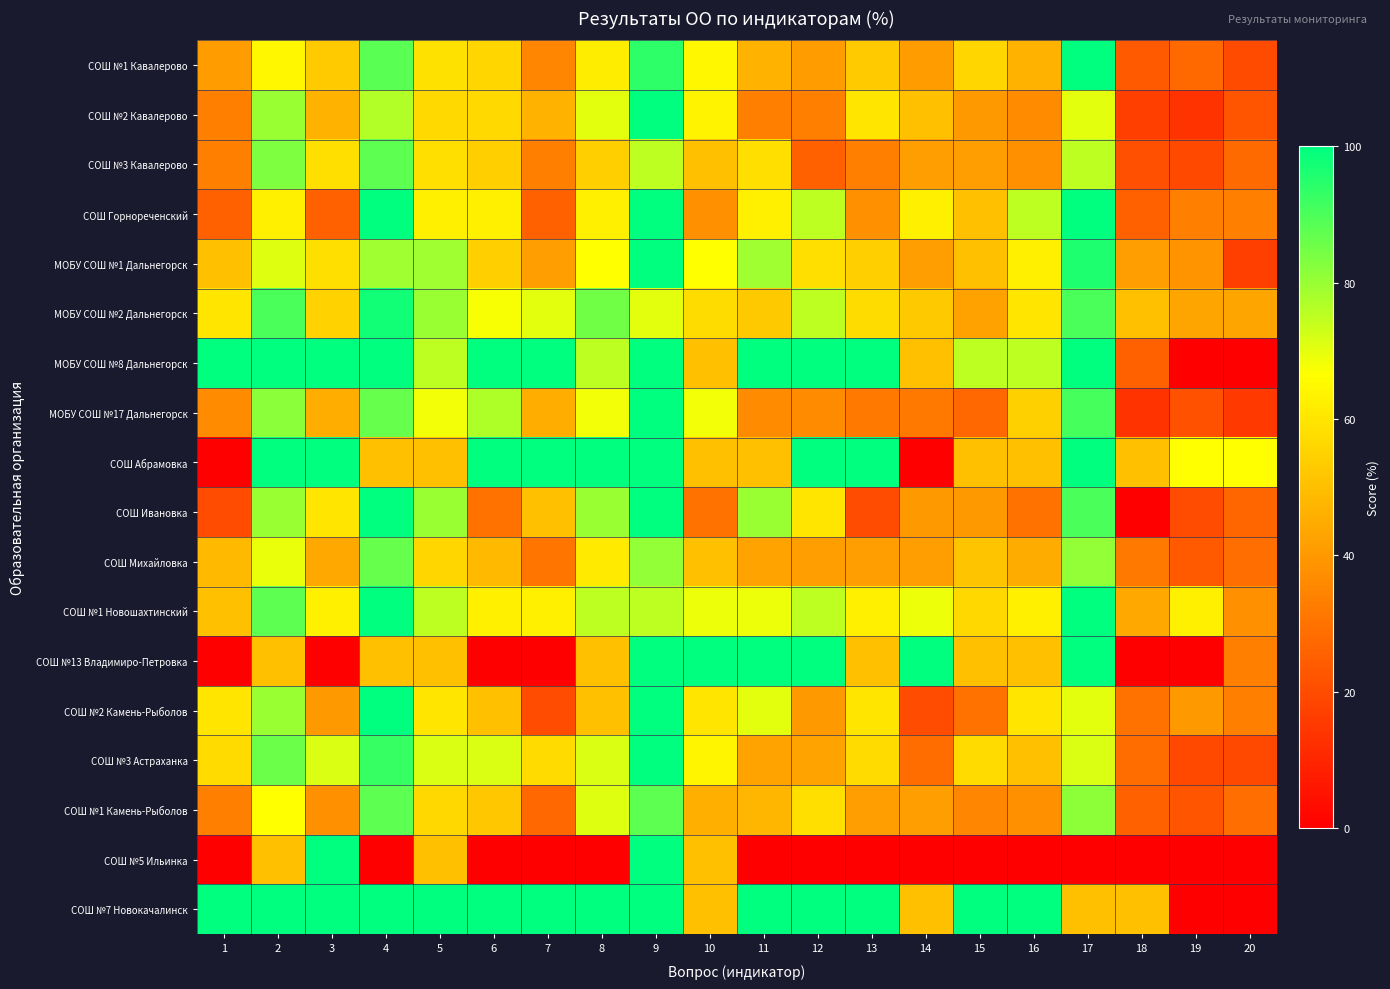

Reading left to right, extract all data points from this chart.

СОШ №1 Кавалерово: 1=41.2	2=64.7	3=52.9	4=88.2	5=58.8	6=55.9	7=35.3	8=61.8	9=94.1	10=64.7	11=47.1	12=41.2	13=52.9	14=41.2	15=55.9	16=47.1	17=100.0	18=23.5	19=27.4	20=19.6
СОШ №2 Кавалерово: 1=33.3	2=80.0	3=46.7	4=76.7	5=56.7	6=56.7	7=46.7	8=70.0	9=100.0	10=63.3	11=33.3	12=33.3	13=60.0	14=50.0	15=40.0	16=36.7	17=70.0	18=16.7	19=13.3	20=22.2
СОШ №3 Кавалерово: 1=33.3	2=83.3	3=58.3	4=87.5	5=58.3	6=54.2	7=33.3	8=54.2	9=75.0	10=50.0	11=58.3	12=25.0	13=33.3	14=41.7	15=41.7	16=37.5	17=75.0	18=20.8	19=19.4	20=27.8
СОШ Горнореченский: 1=25.0	2=62.5	3=25.0	4=100.0	5=62.5	6=62.5	7=25.0	8=62.5	9=100.0	10=37.5	11=62.5	12=75.0	13=37.5	14=62.5	15=50.0	16=75.0	17=100.0	18=25.0	19=33.3	20=33.3
МОБУ СОШ №1 Дальнегорск: 1=50.0	2=70.8	3=58.3	4=79.2	5=79.2	6=54.2	7=41.7	8=66.7	9=100.0	10=66.7	11=79.2	12=58.3	13=54.2	14=41.7	15=50.0	16=62.5	17=95.8	18=41.7	19=38.9	20=16.7
МОБУ СОШ №2 Дальнегорск: 1=60.0	2=90.0	3=55.0	4=97.5	5=80.0	6=67.5	7=70.0	8=85.0	9=70.0	10=57.5	11=52.5	12=75.0	13=57.5	14=52.5	15=42.5	16=60.0	17=90.0	18=50.0	19=43.3	20=43.3
МОБУ СОШ №8 Дальнегорск: 1=100.0	2=100.0	3=100.0	4=100.0	5=75.0	6=100.0	7=100.0	8=75.0	9=100.0	10=50.0	11=100.0	12=100.0	13=100.0	14=50.0	15=75.0	16=75.0	17=100.0	18=25.0	19=0.0	20=0.0
МОБУ СОШ №17 Дальнегорск: 1=36.4	2=81.8	3=45.5	4=86.4	5=68.2	6=77.3	7=45.5	8=68.2	9=100.0	10=68.2	11=36.4	12=36.4	13=31.8	14=31.8	15=27.3	16=54.5	17=90.9	18=13.6	19=21.2	20=15.2
СОШ Абрамовка: 1=0.0	2=100.0	3=100.0	4=50.0	5=50.0	6=100.0	7=100.0	8=100.0	9=100.0	10=50.0	11=50.0	12=100.0	13=100.0	14=0.0	15=50.0	16=50.0	17=100.0	18=50.0	19=66.7	20=66.7
СОШ Ивановка: 1=20.0	2=80.0	3=60.0	4=100.0	5=80.0	6=30.0	7=50.0	8=80.0	9=100.0	10=30.0	11=80.0	12=60.0	13=20.0	14=40.0	15=40.0	16=30.0	17=90.0	18=0.0	19=20.0	20=26.7
СОШ Михайловка: 1=48.8	2=69.5	3=43.9	4=86.6	5=56.1	6=48.8	7=30.5	8=61.0	9=80.5	10=50.0	11=42.7	12=41.5	13=41.5	14=41.5	15=51.2	16=45.1	17=80.5	18=31.7	19=23.6	20=29.3
СОШ №1 Новошахтинский: 1=50.0	2=87.5	3=62.5	4=100.0	5=75.0	6=62.5	7=62.5	8=75.0	9=75.0	10=68.8	11=68.8	12=75.0	13=62.5	14=68.8	15=56.2	16=62.5	17=100.0	18=43.8	19=62.5	20=37.5
СОШ №13 Владимиро-Петровка: 1=0.0	2=50.0	3=0.0	4=50.0	5=50.0	6=0.0	7=0.0	8=50.0	9=100.0	10=100.0	11=100.0	12=100.0	13=50.0	14=100.0	15=50.0	16=50.0	17=100.0	18=0.0	19=0.0	20=33.3
СОШ №2 Камень-Рыболов: 1=60.0	2=80.0	3=40.0	4=100.0	5=60.0	6=50.0	7=20.0	8=50.0	9=100.0	10=60.0	11=70.0	12=40.0	13=60.0	14=20.0	15=30.0	16=60.0	17=70.0	18=30.0	19=40.0	20=33.3
СОШ №3 Астраханка: 1=57.1	2=85.7	3=71.4	4=92.9	5=71.4	6=71.4	7=57.1	8=71.4	9=100.0	10=64.3	11=42.9	12=42.9	13=57.1	14=28.6	15=57.1	16=50.0	17=71.4	18=28.6	19=19.1	20=19.1
СОШ №1 Камень-Рыболов: 1=33.3	2=66.7	3=37.5	4=87.5	5=56.2	6=52.1	7=27.1	8=70.8	9=87.5	10=45.8	11=47.9	12=58.3	13=41.7	14=41.7	15=35.4	16=37.5	17=81.2	18=25.0	19=22.2	20=29.2
СОШ №5 Ильинка: 1=0.0	2=50.0	3=100.0	4=0.0	5=50.0	6=0.0	7=0.0	8=0.0	9=100.0	10=50.0	11=0.0	12=0.0	13=0.0	14=0.0	15=0.0	16=0.0	17=0.0	18=0.0	19=0.0	20=0.0
СОШ №7 Новокачалинск: 1=100.0	2=100.0	3=100.0	4=100.0	5=100.0	6=100.0	7=100.0	8=100.0	9=100.0	10=50.0	11=100.0	12=100.0	13=100.0	14=50.0	15=100.0	16=100.0	17=50.0	18=50.0	19=0.0	20=0.0